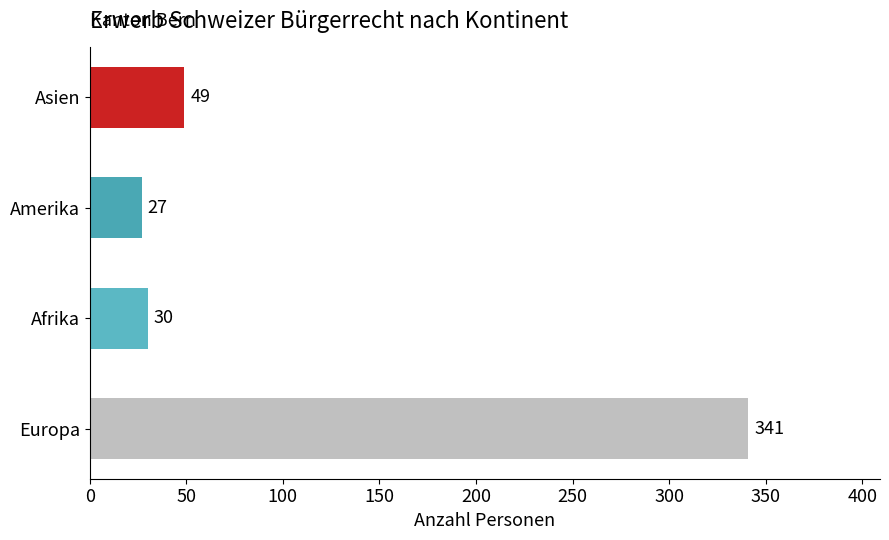

At which label is the value closest to 184?

Asien